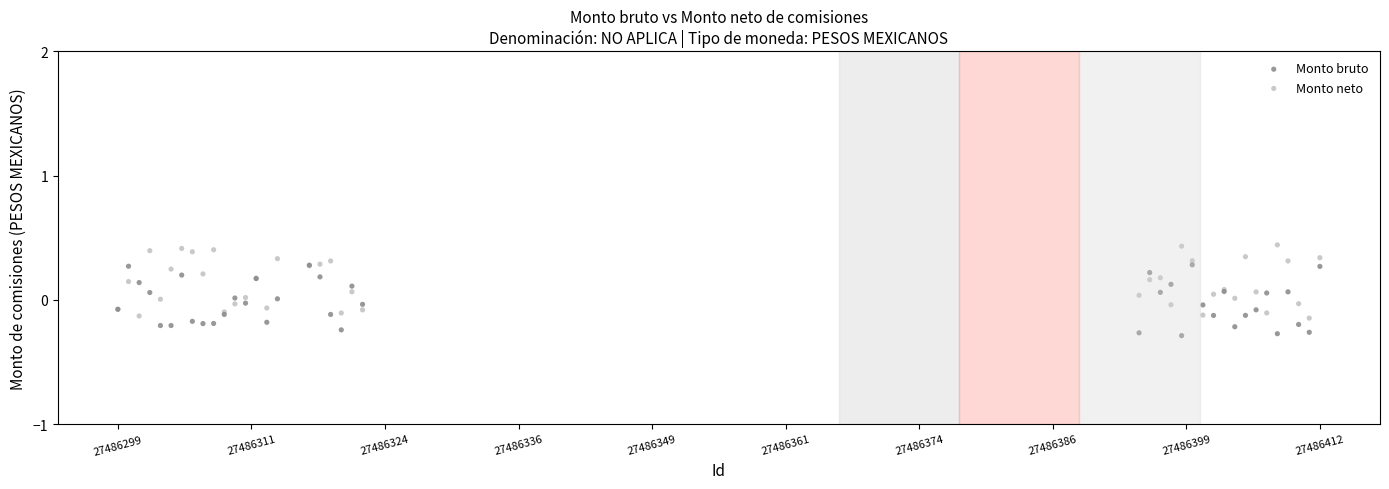

Which series contains the highest Y value?

Monto neto